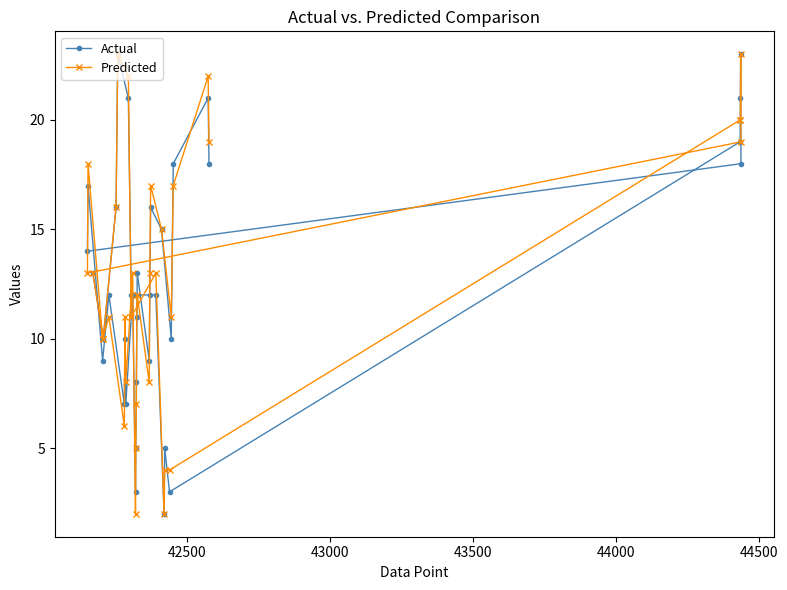

What is the greatest value displayed?

23